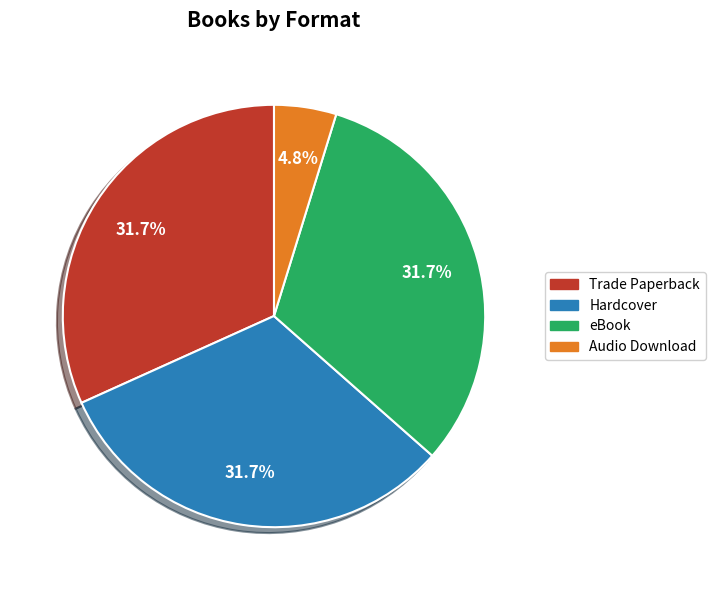

To the nearest percent, what portion does Trade Paperback represent?

32%